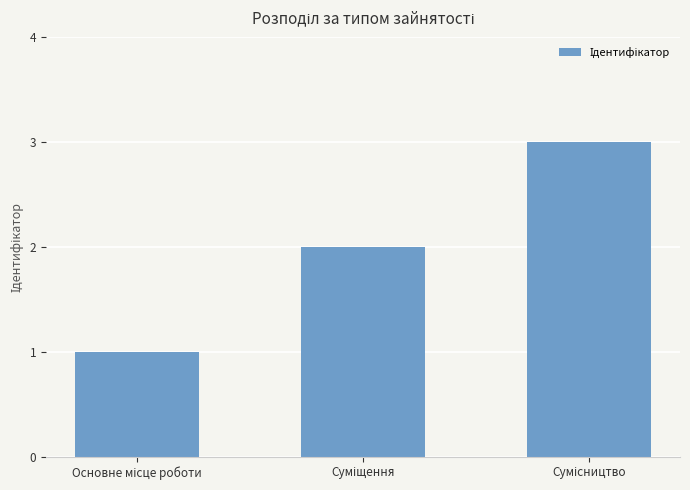

What is the maximum value shown in the chart?

3